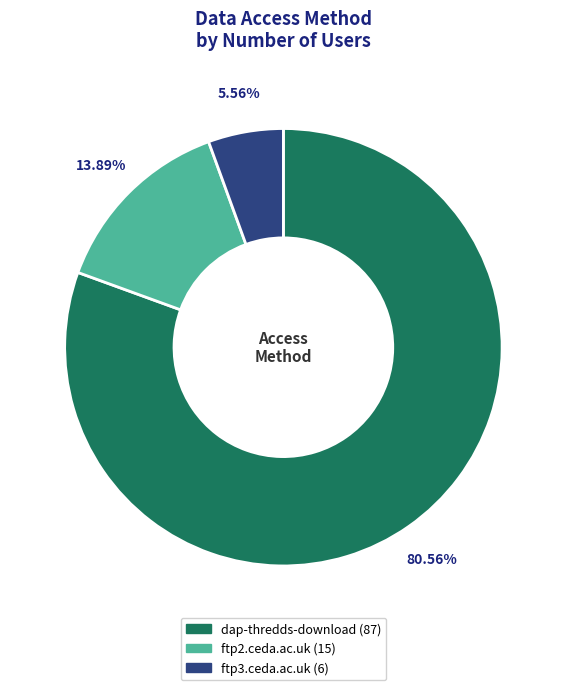

Between dap-thredds-download and ftp3.ceda.ac.uk, which is larger?

dap-thredds-download